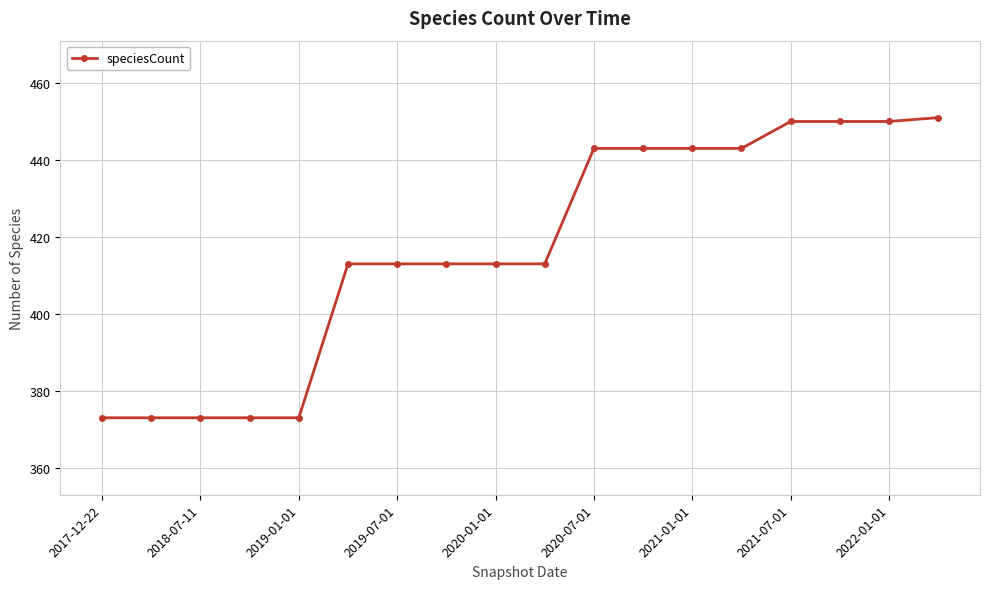

What is the greatest value displayed?

451